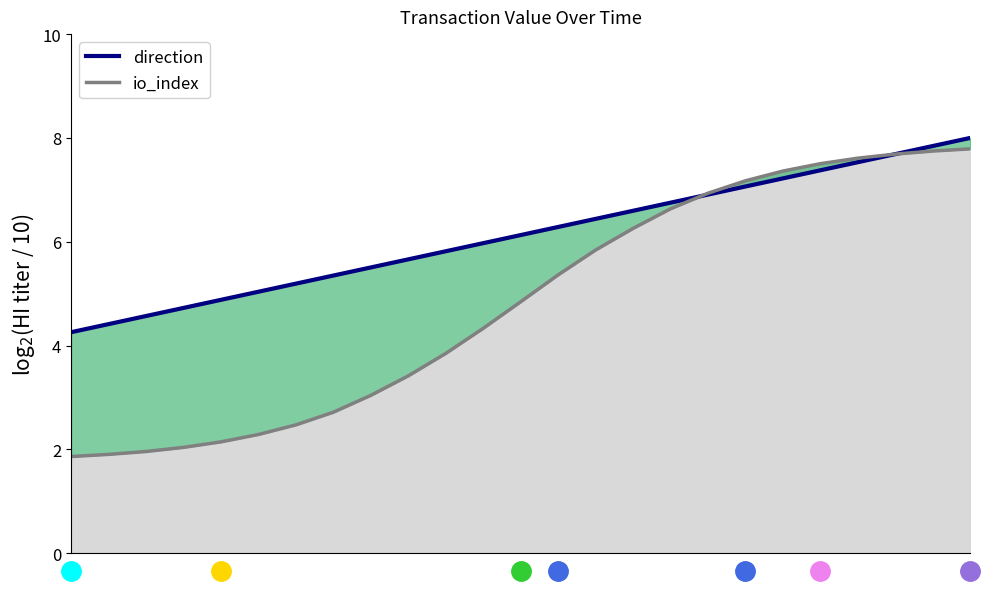

How many values in the io_index series exceed 4?

14